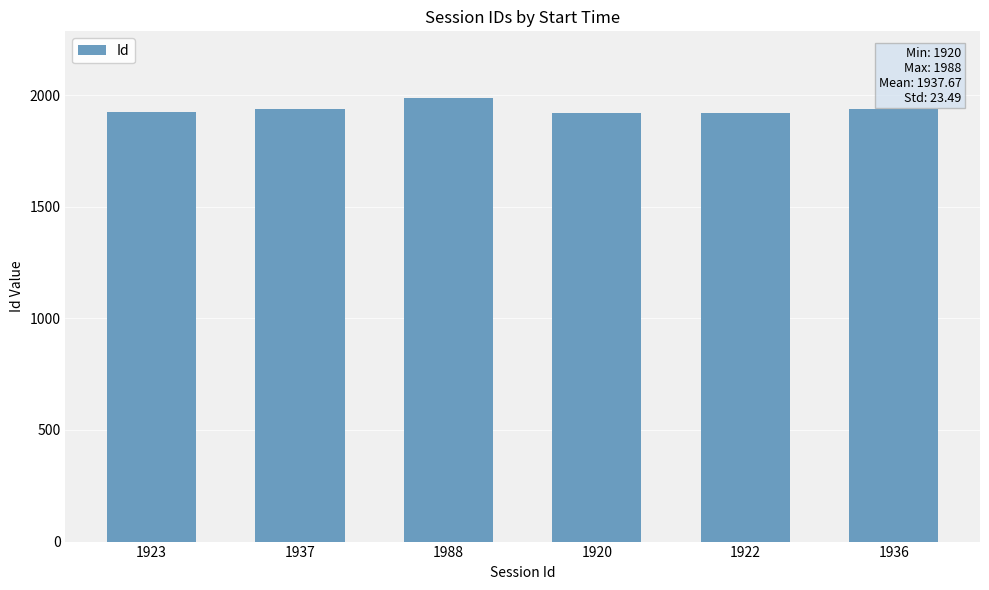

True or false: the data shows 1920 at 1920.

True